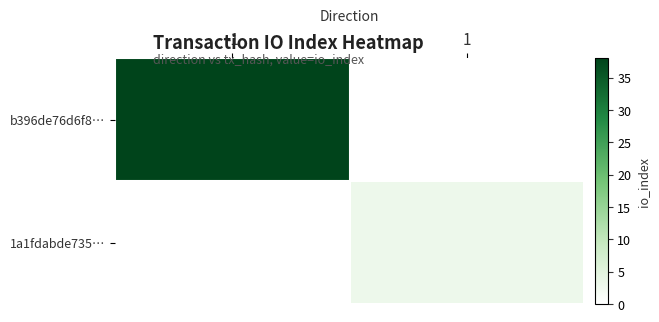

Count the number of categories in the chart.

2